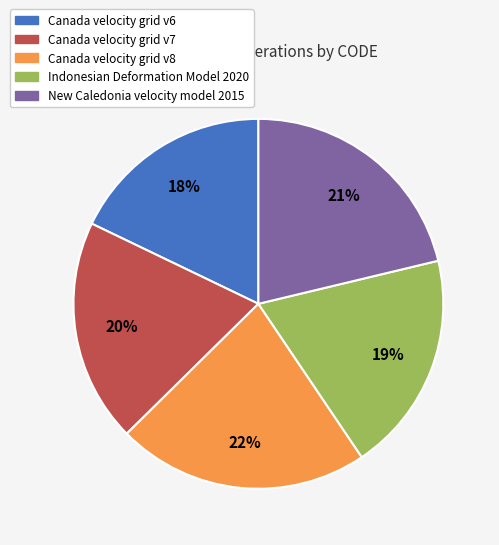

True or false: Canada velocity grid v7 accounts for 20% of the total.

True